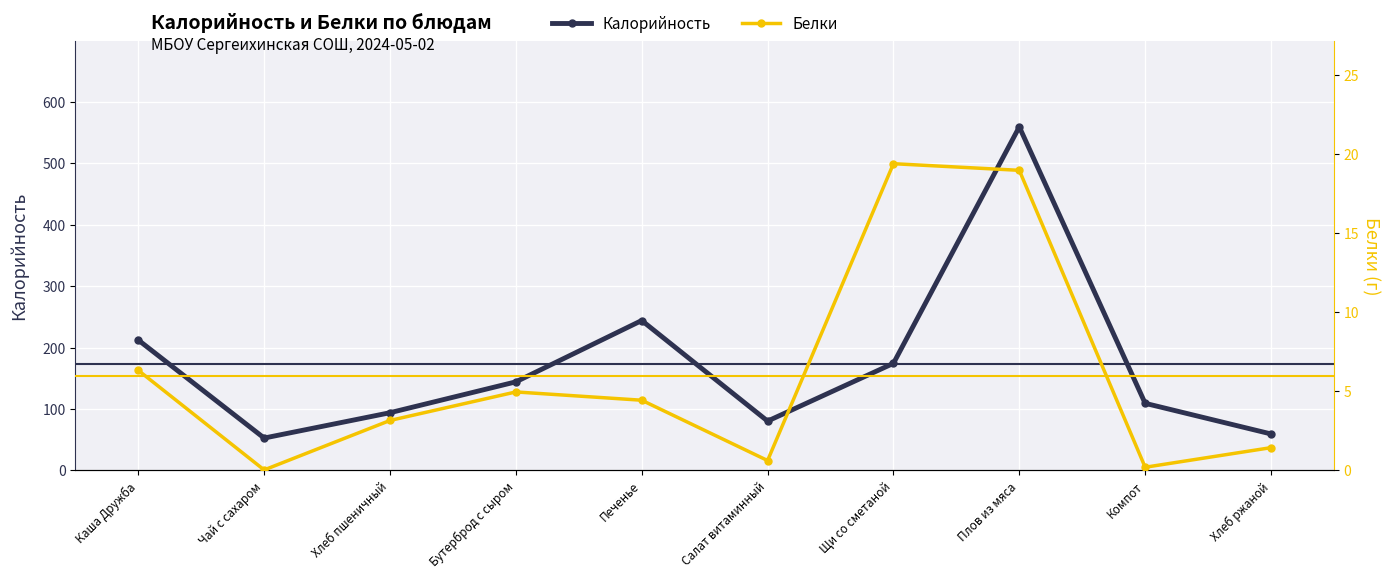

At how many categories does at least one series exceed 244?

2